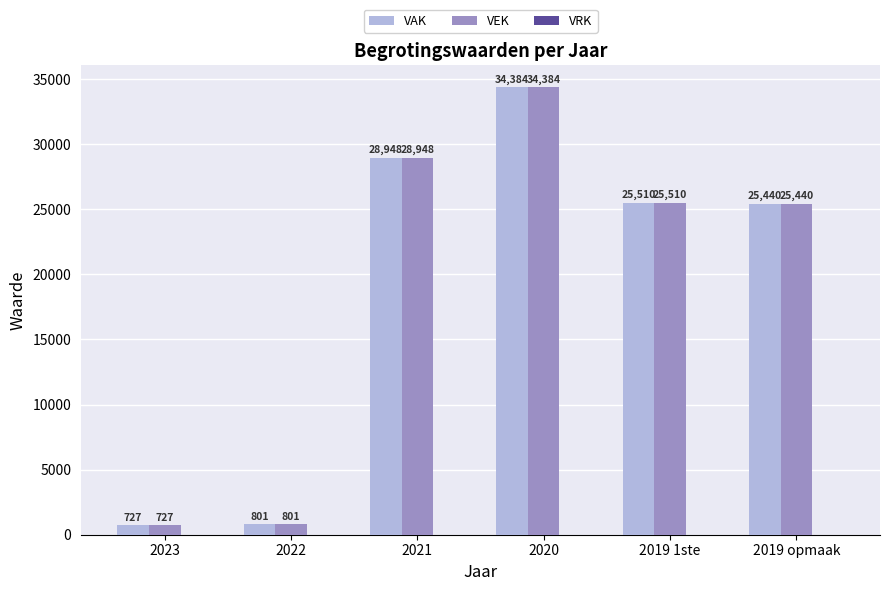

How many distinct data groups are displayed?

2